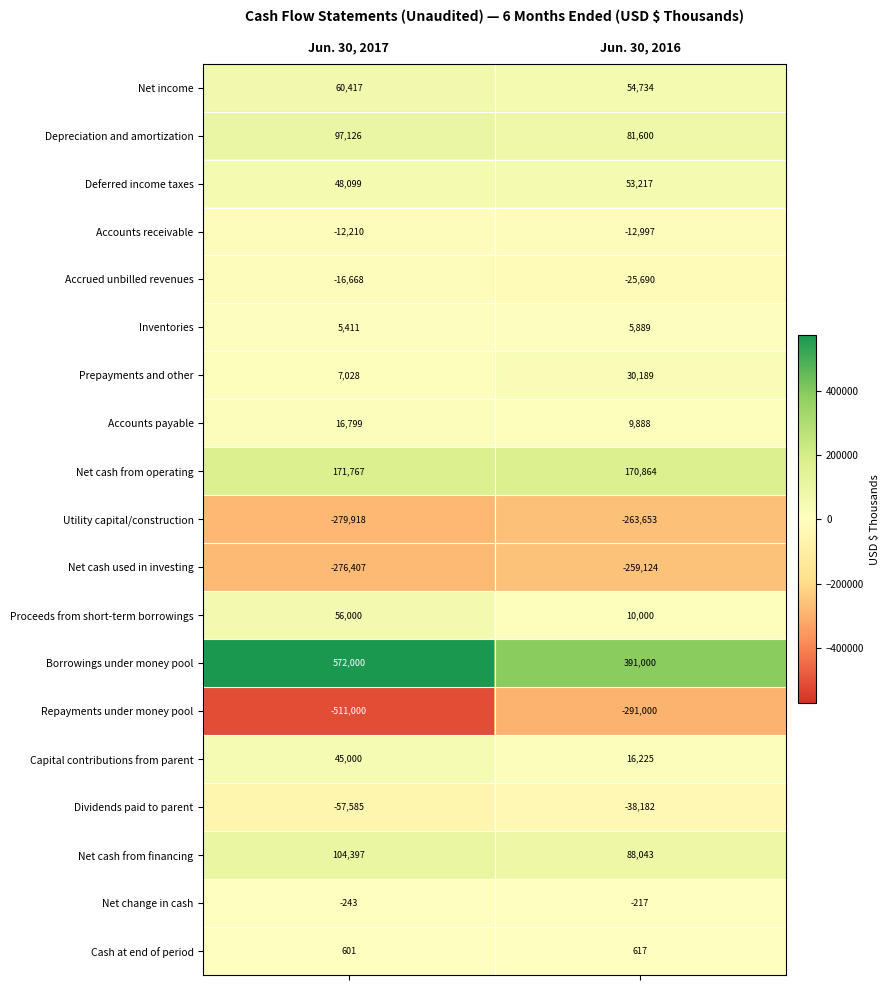

Where is Net change in cash nearest to the value -230?

Jun. 30, 2017